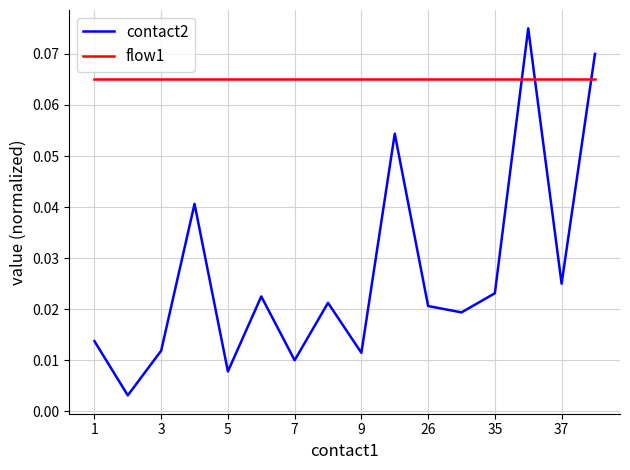

Which series has the largest total across all categories?

flow1